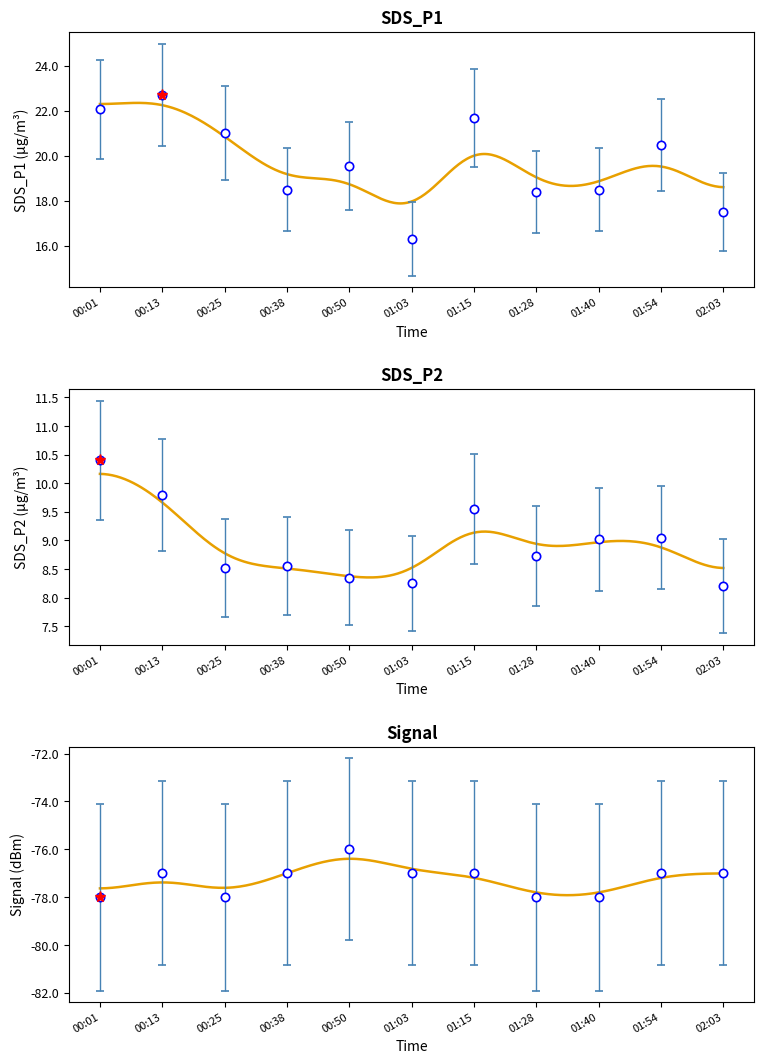

Where does the SDS_P1 series first go above 19?

00:01